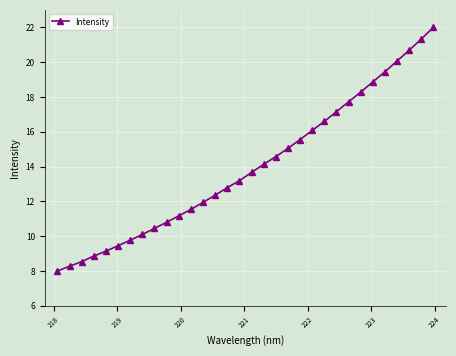

What is the value of the 26th point from the left?

18.3